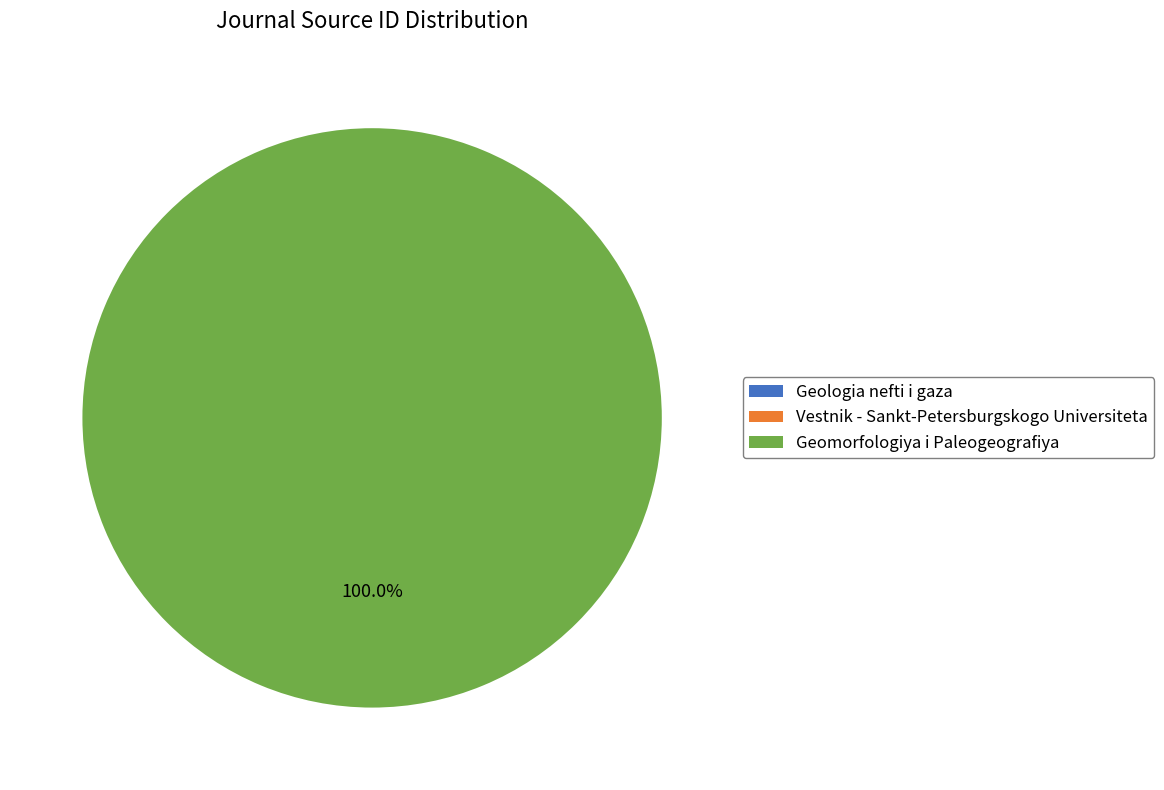

Does Geomorfologiya i Paleogeografiya account for over 50% of the chart?

Yes